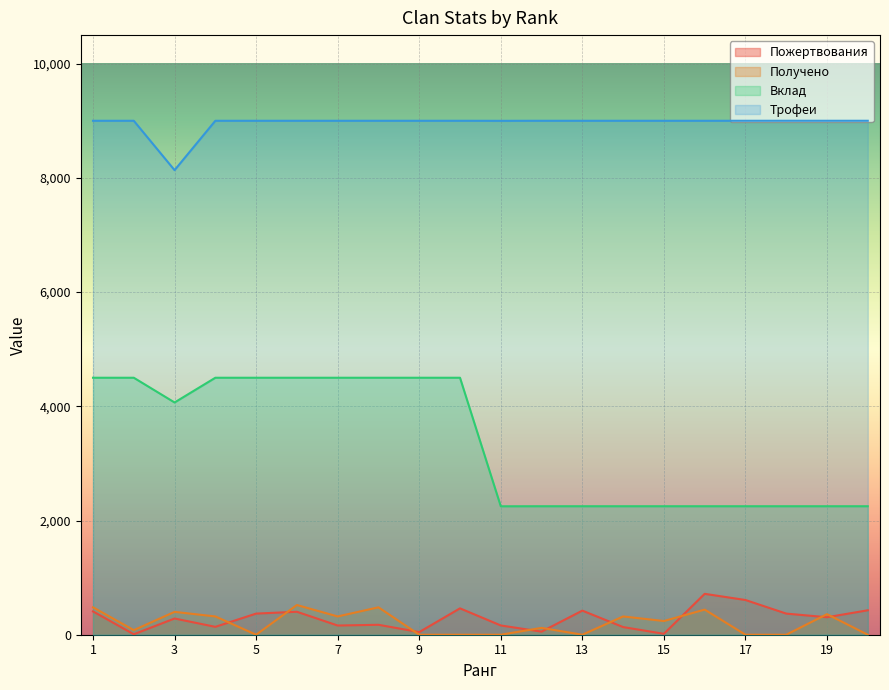

Which series has the largest range (max minus min)?

Вклад